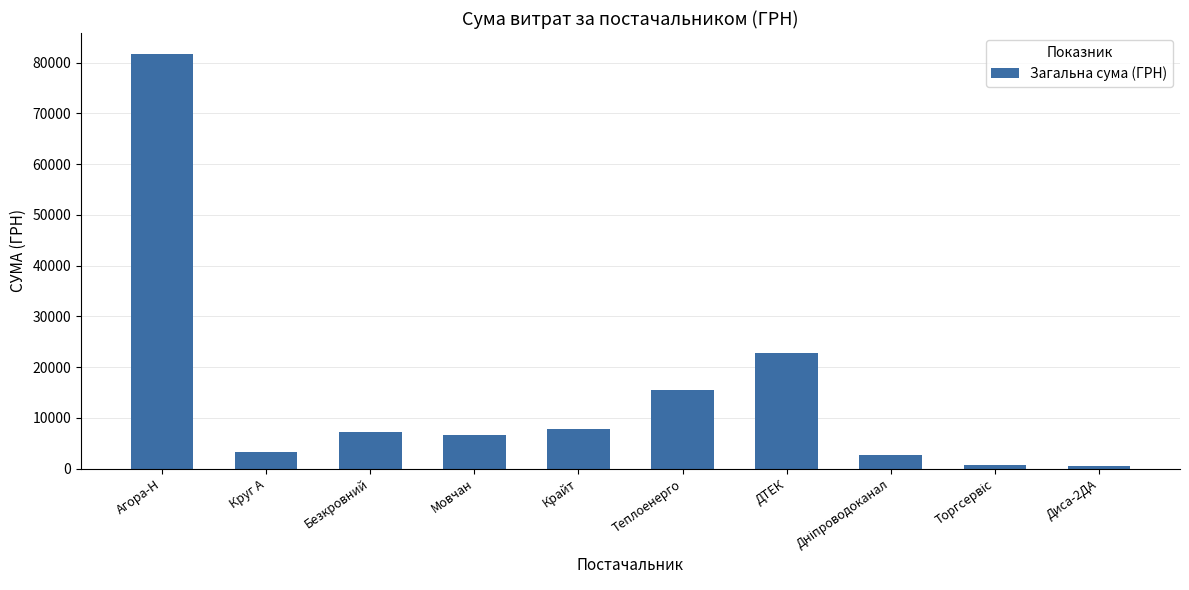

Which category has the highest value across all series?

Агора-Н